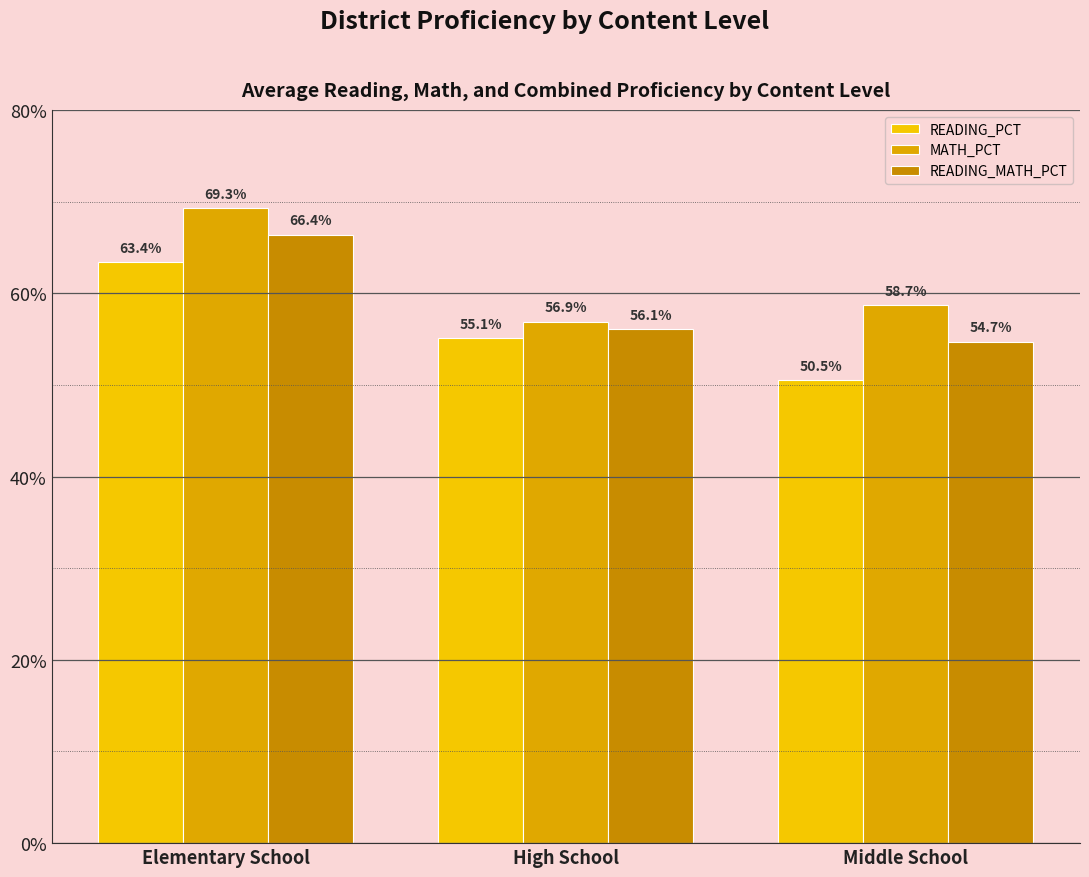

Is it true that MATH_PCT equals 84.0 at High School?

False